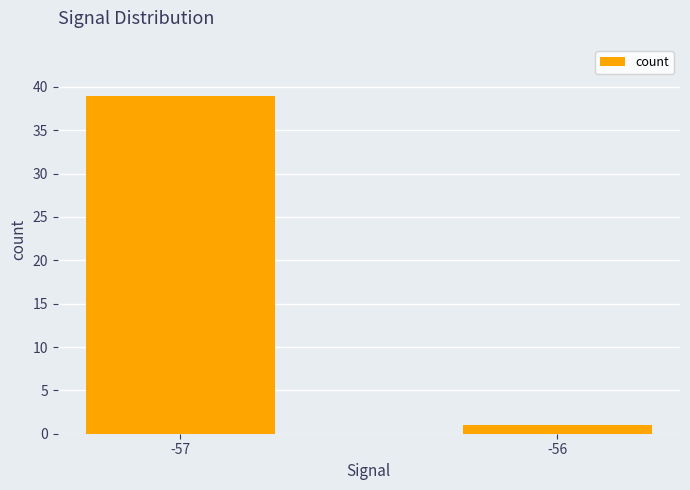

The chart shows a value of 24 at -57. True or false?

False